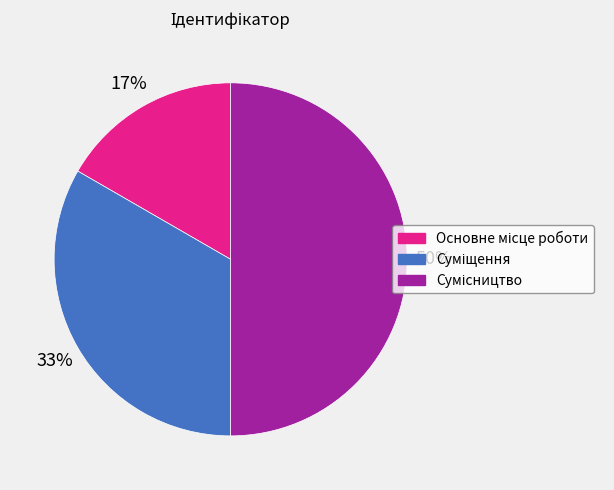

To the nearest percent, what is the difference between the largest and smallest slice percentages?

33%